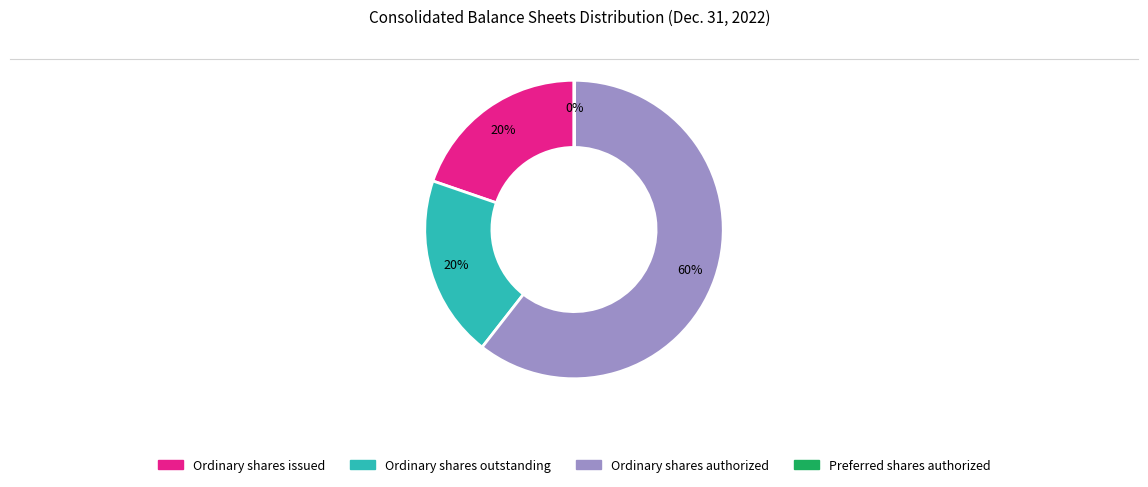

Is there a majority slice in this chart?

Yes